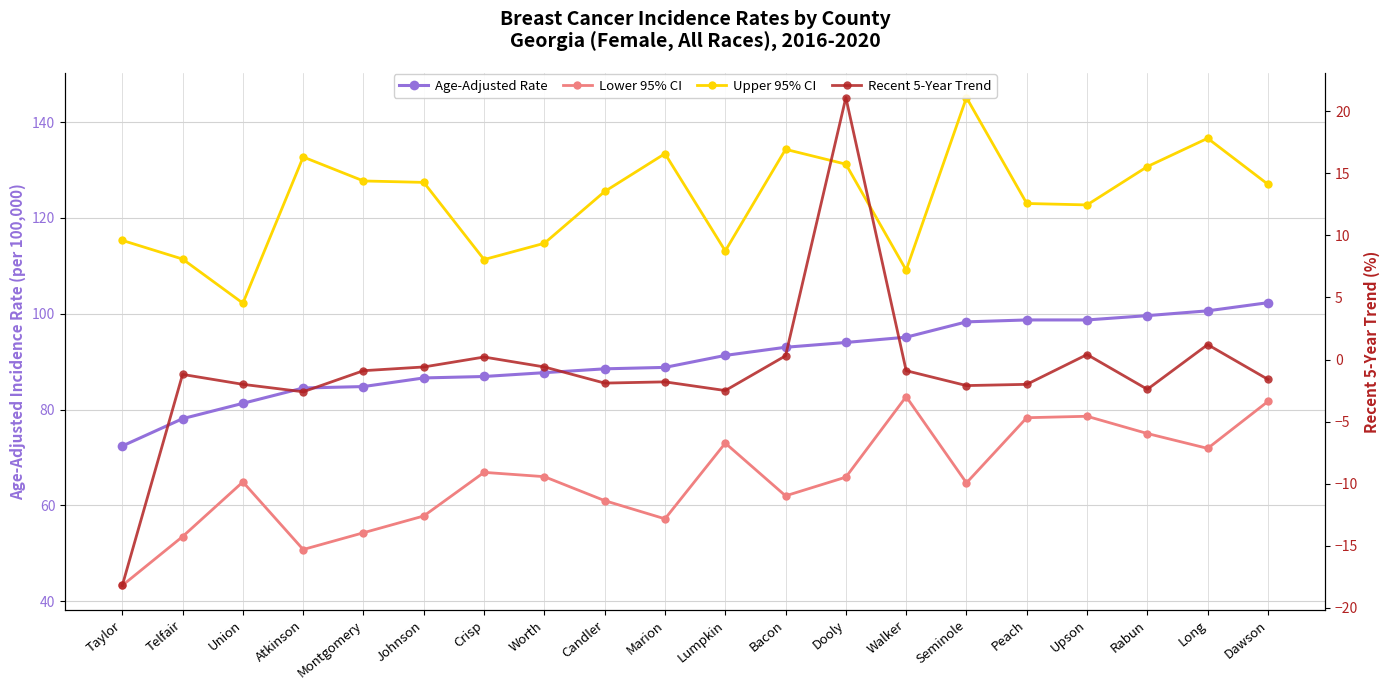

At which label does Upper 95% CI reach its minimum?

Union